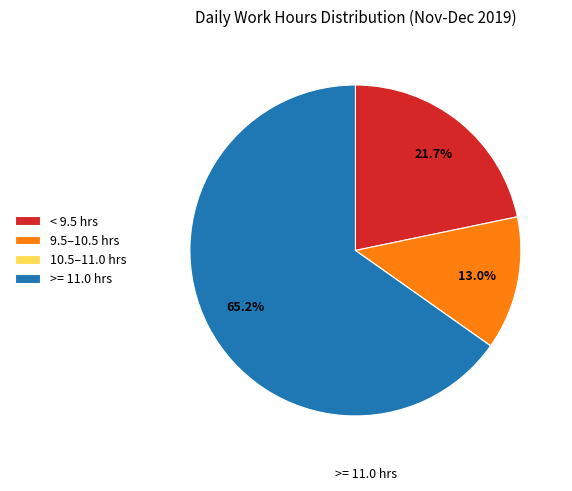

Does any single category account for the majority?

Yes